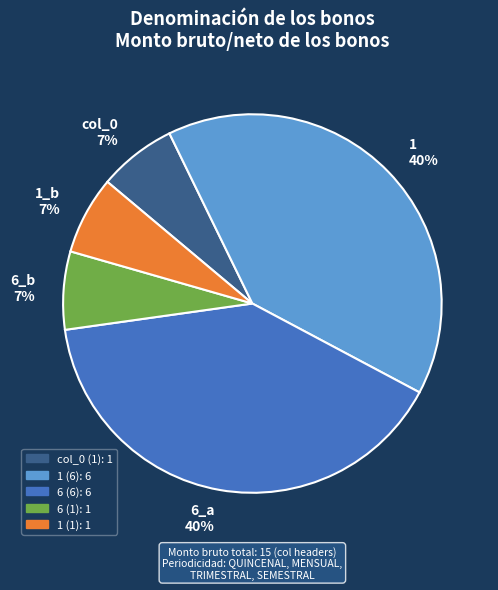

The 1 40% slice represents 26% of the pie. True or false?

False